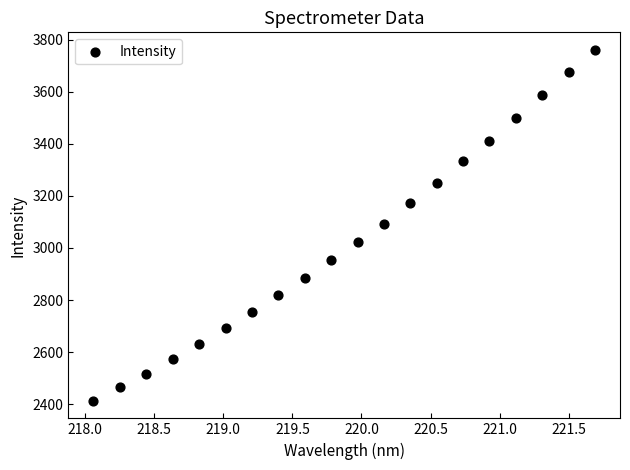

What is the range of Y values (max minus min)?

1348.1